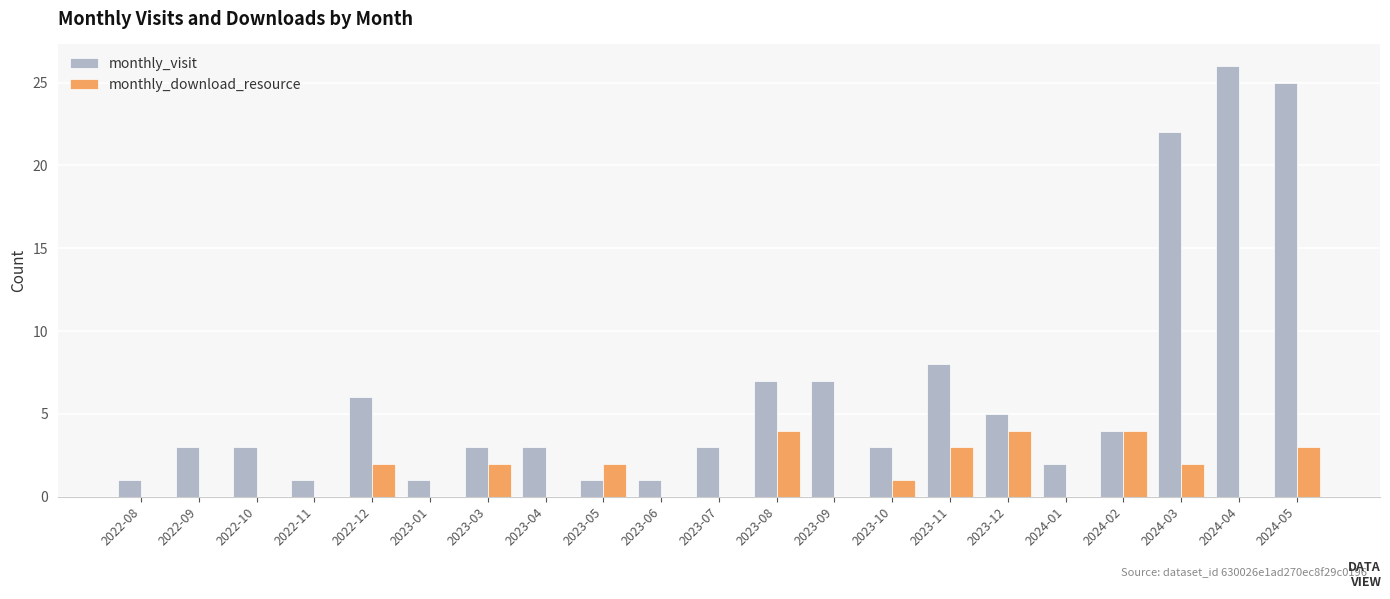

What is the sum of all monthly_visit values?

135